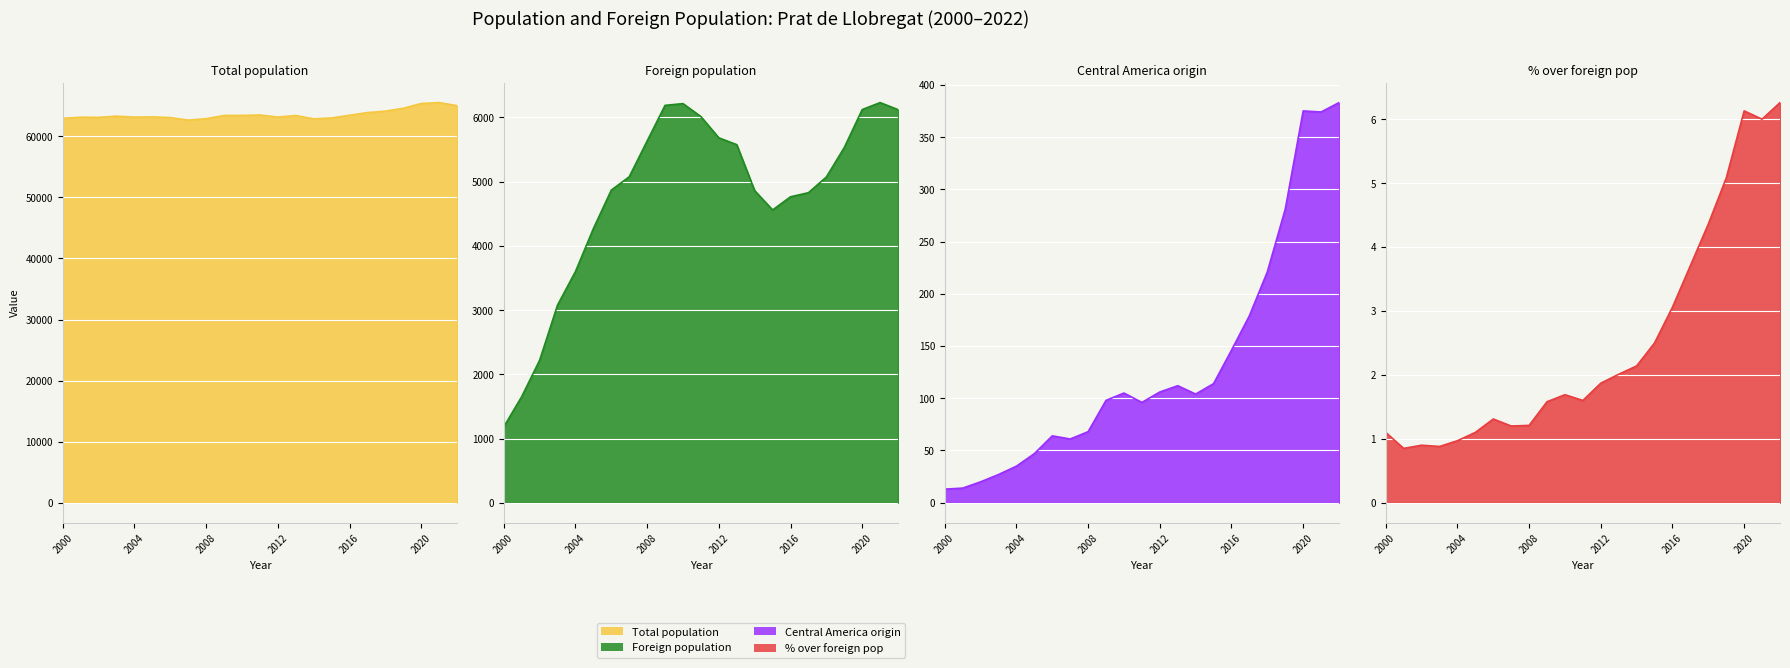

What is the average value of the Total population series?

63579.7